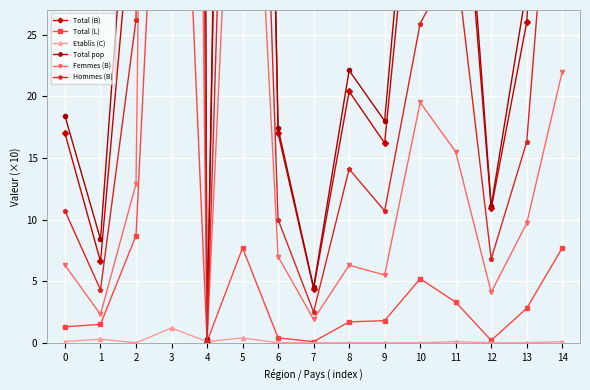

How many interior local peaks does the Total (L) series have?

3